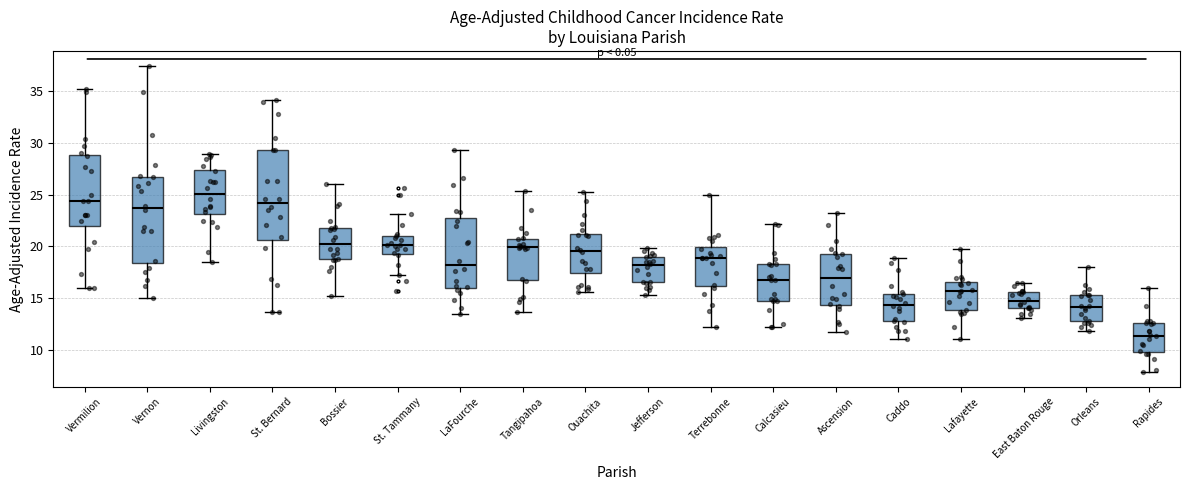

Which box has the highest median line?

Livingston